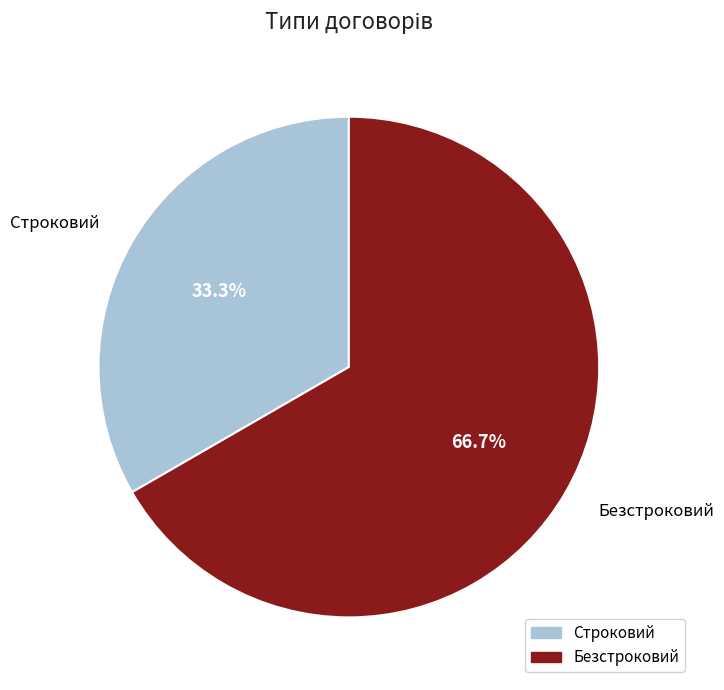

True or false: Безстроковий accounts for 67% of the total.

True